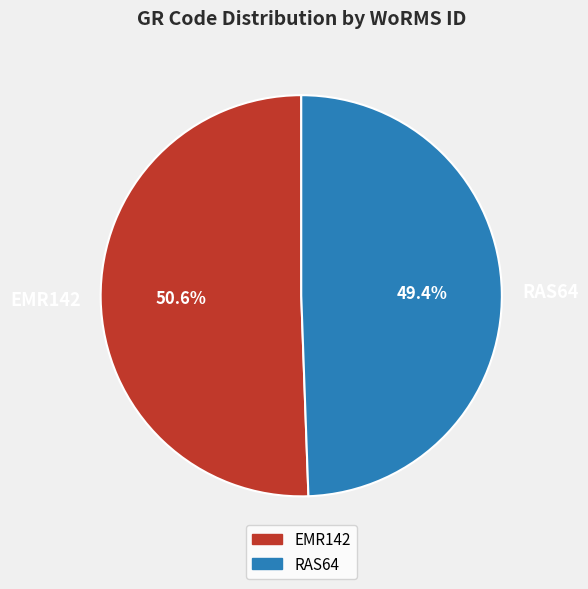

How many segments does this pie chart have?

2